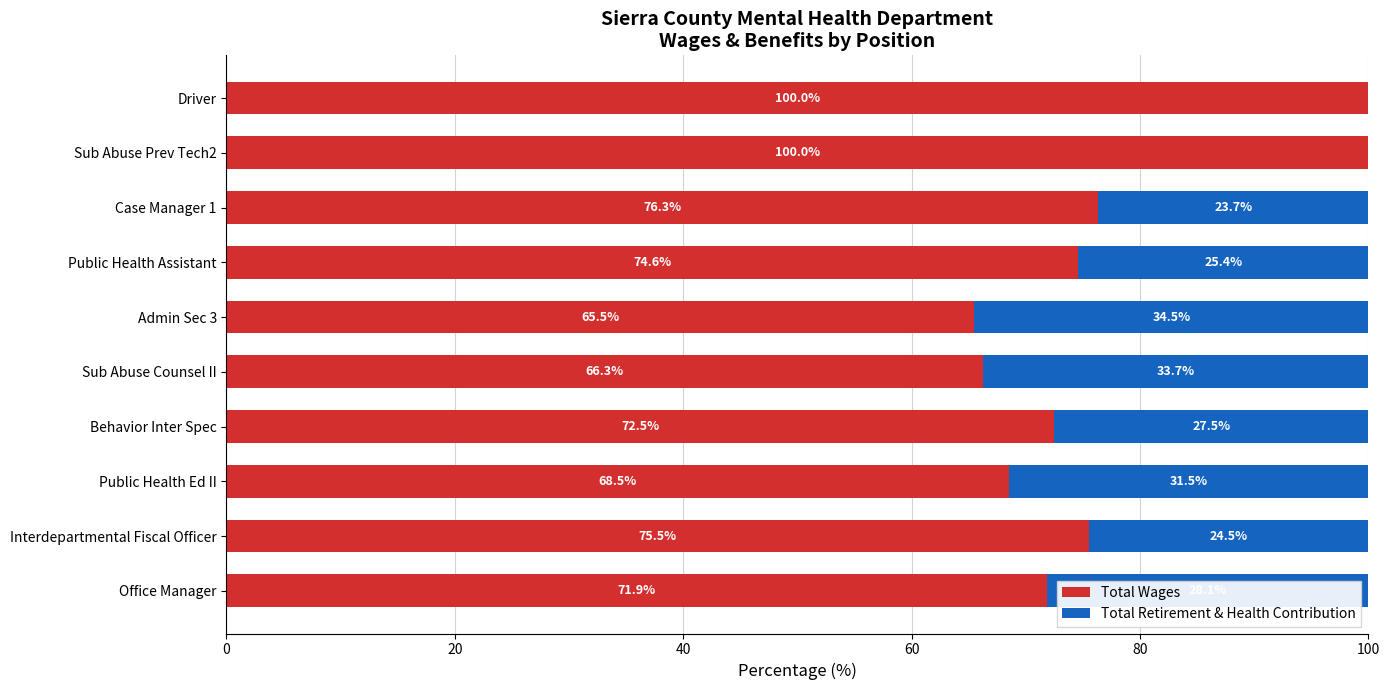

True or false: Total Wages has a value of 99.1 at Admin Sec 3.

False